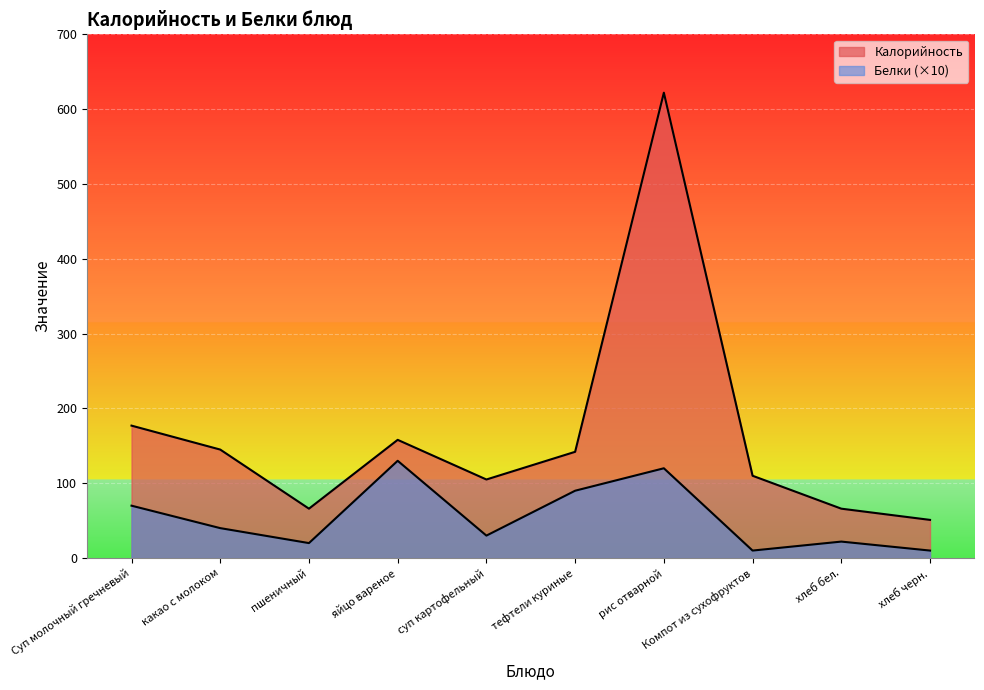

Is it true that Белки equals 46 at суп картофельный?

False